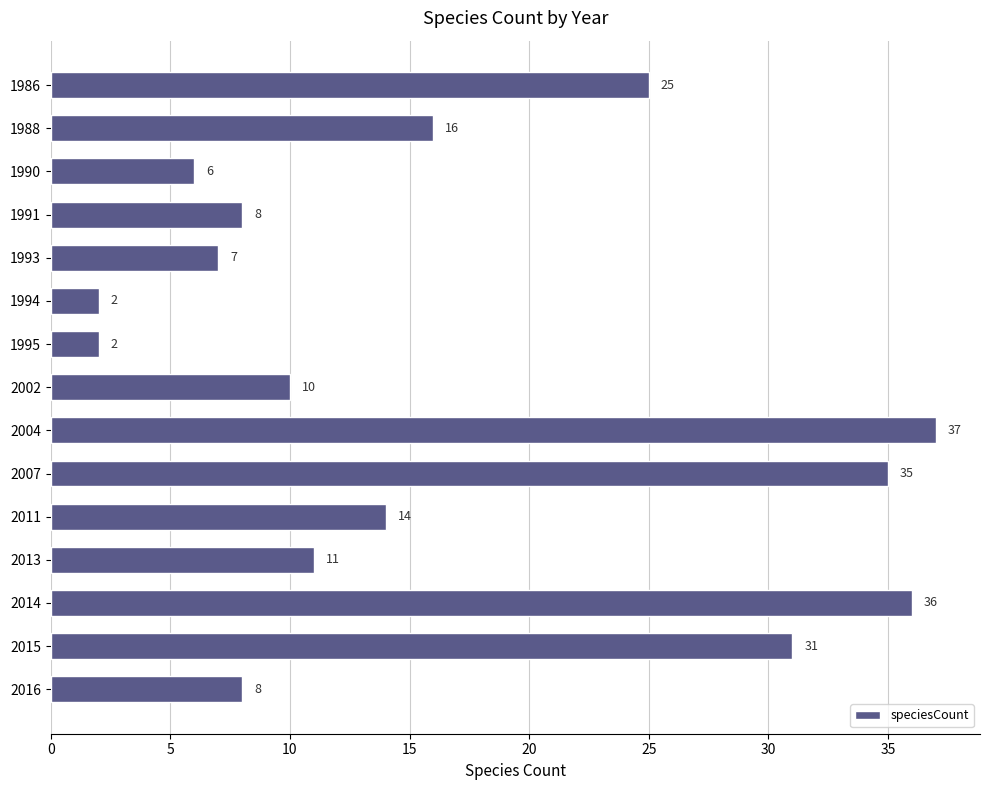

Reading top to bottom, extract all data points from this chart.

1986=25	1988=16	1990=6	1991=8	1993=7	1994=2	1995=2	2002=10	2004=37	2007=35	2011=14	2013=11	2014=36	2015=31	2016=8